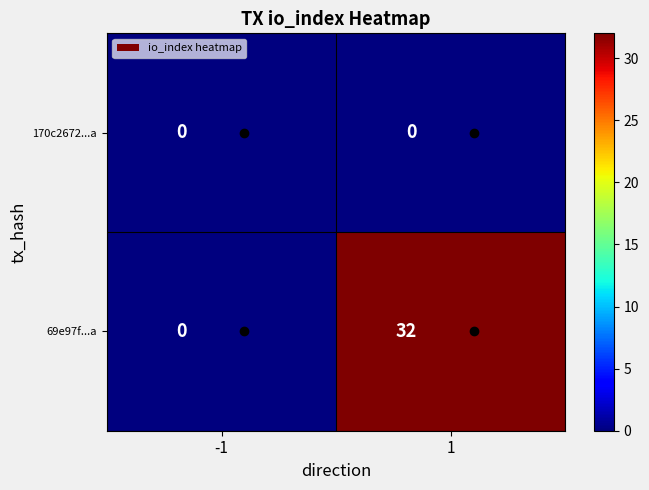

At how many categories does at least one series exceed 2?

1